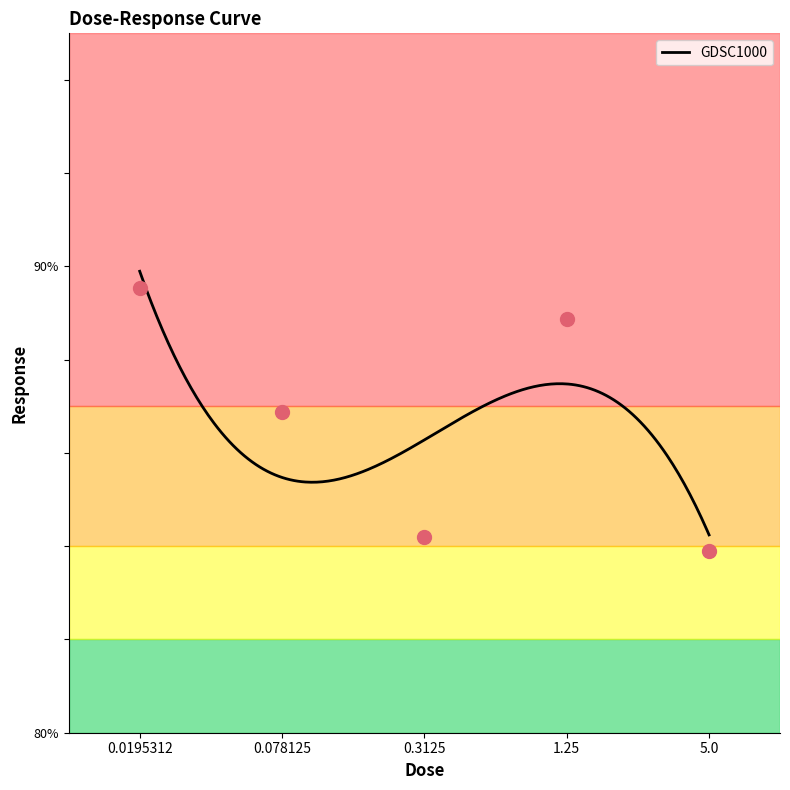

Which has a higher value, 0.3125 or 5.0?

0.3125